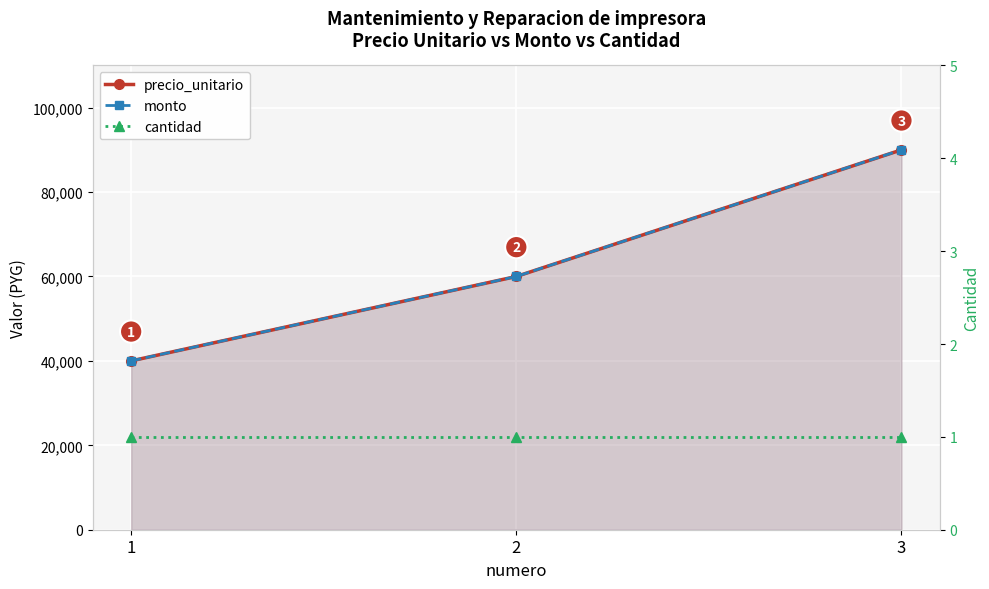

What is the spread (max minus min) of values at 1?

39999